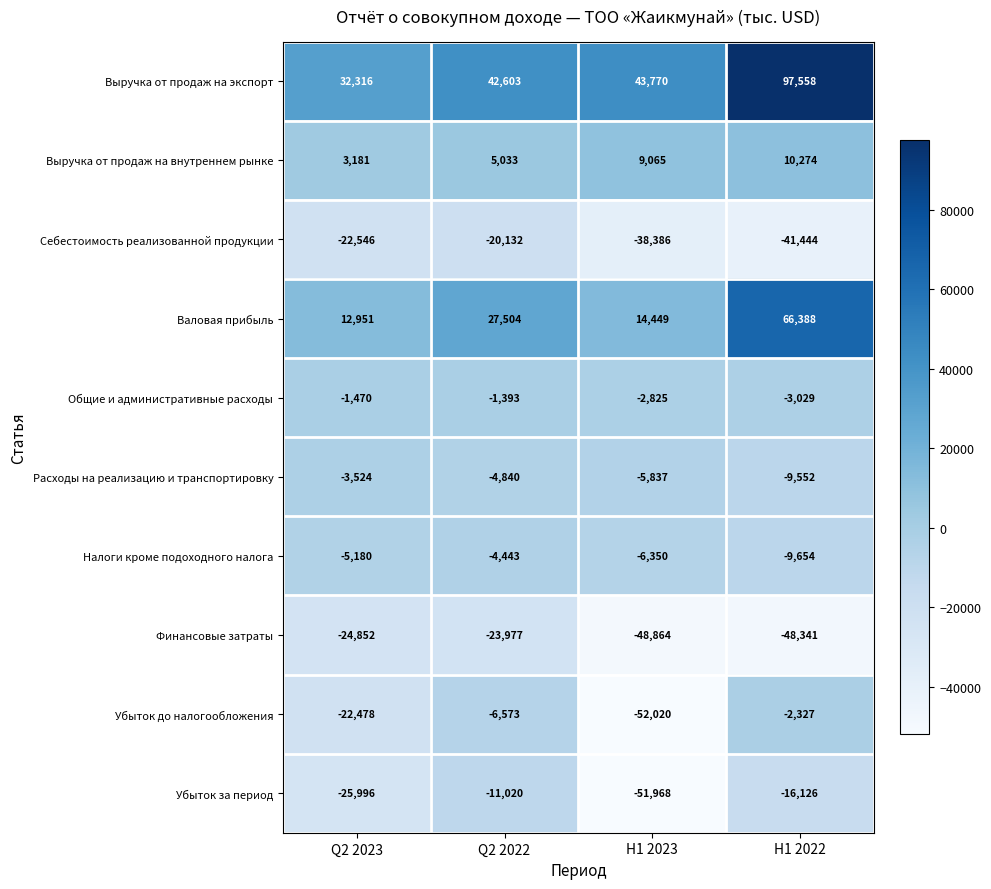

The Валовая прибыль series shows 66388 at H1 2022. True or false?

True